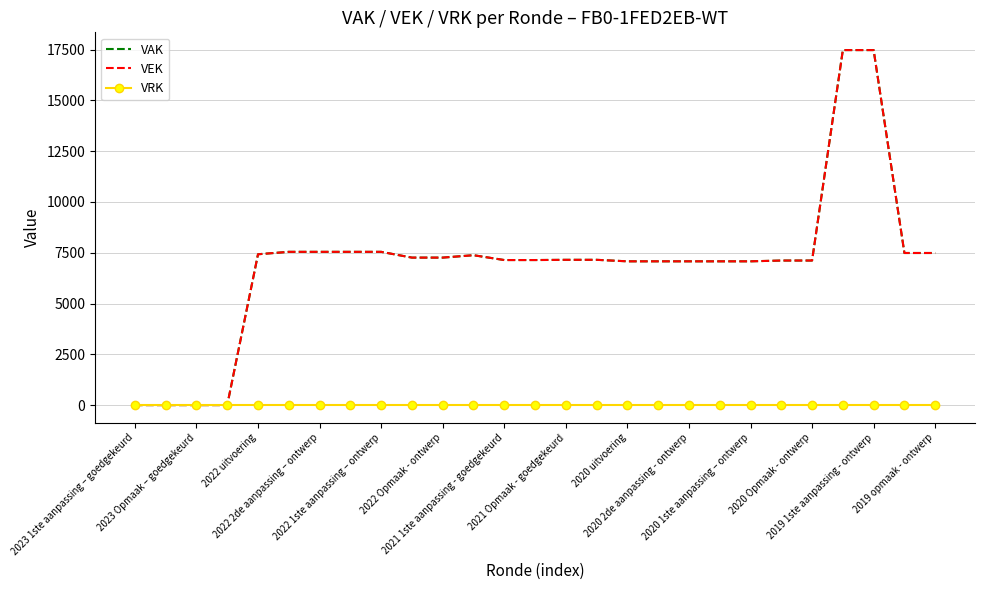

What is the label of the 20th point from the right?

2021 Opmaak - goedgekeurd